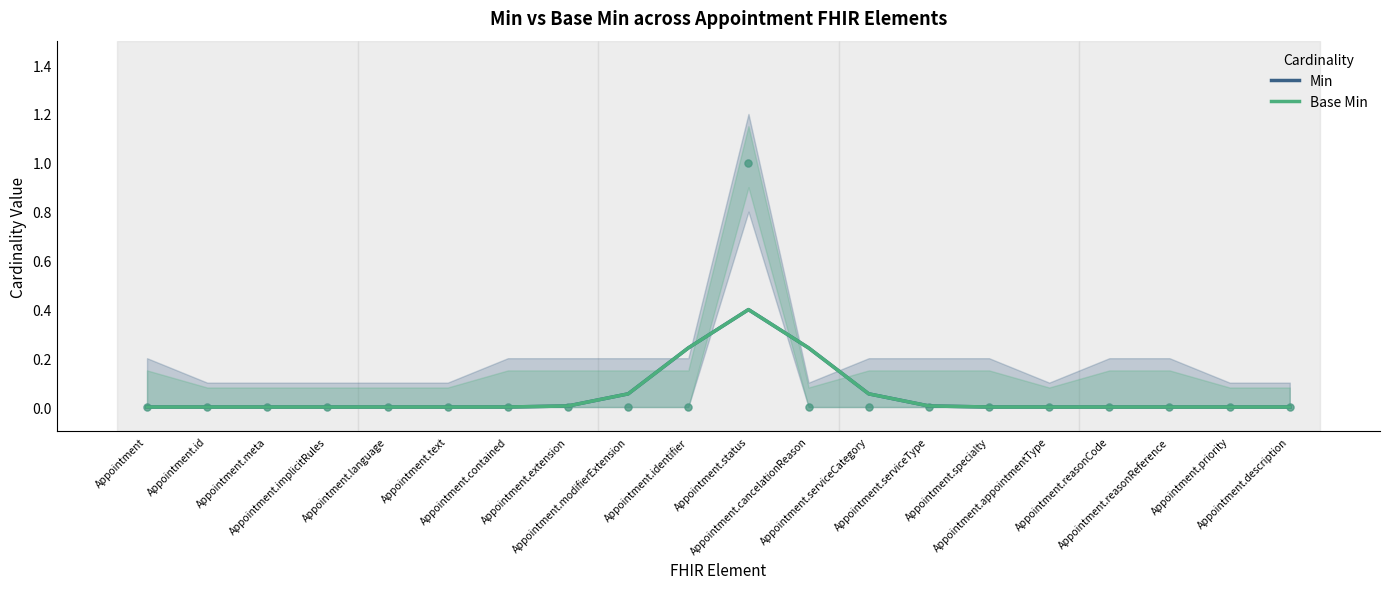

At which category is the sum across all series the highest?

Appointment.status